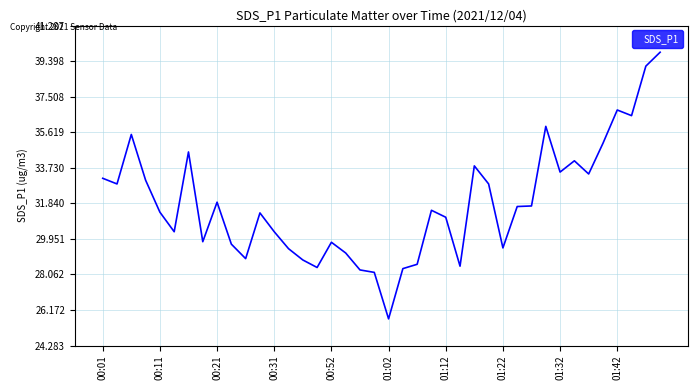

What is the difference between the maximum and minimum values?

14.2